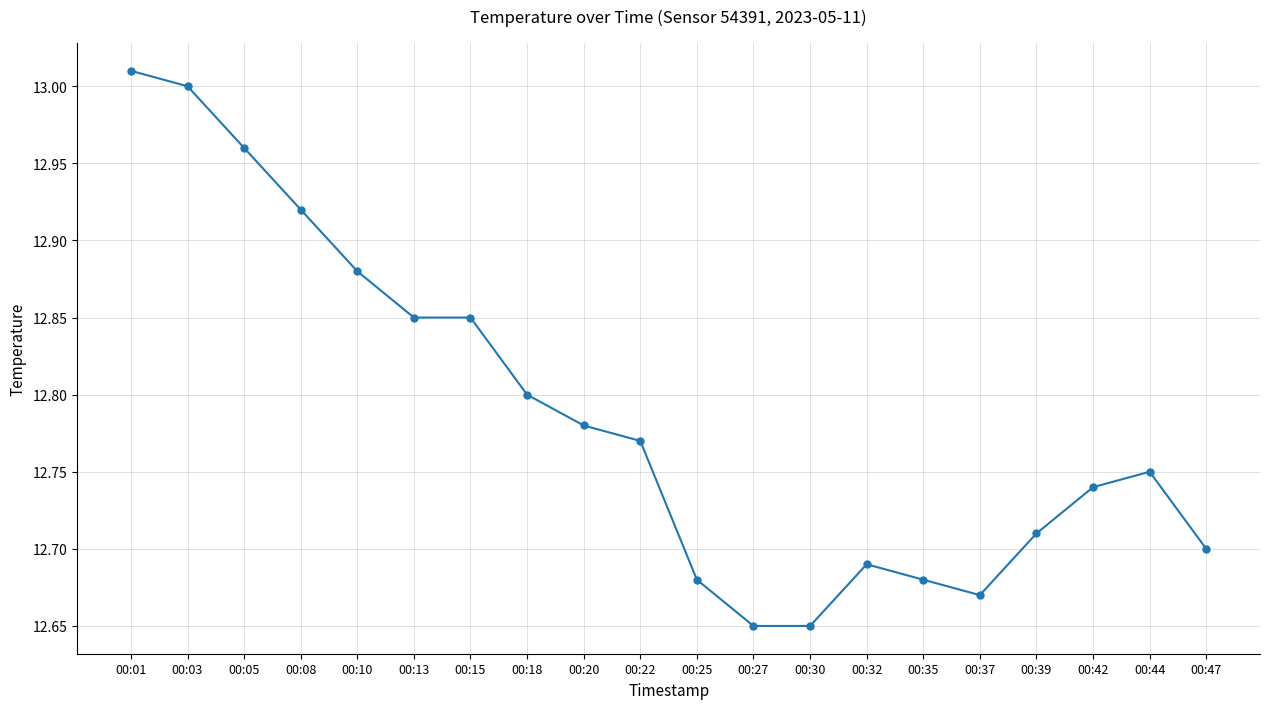

Is it true that the value at 00:05 is 13.0?

True